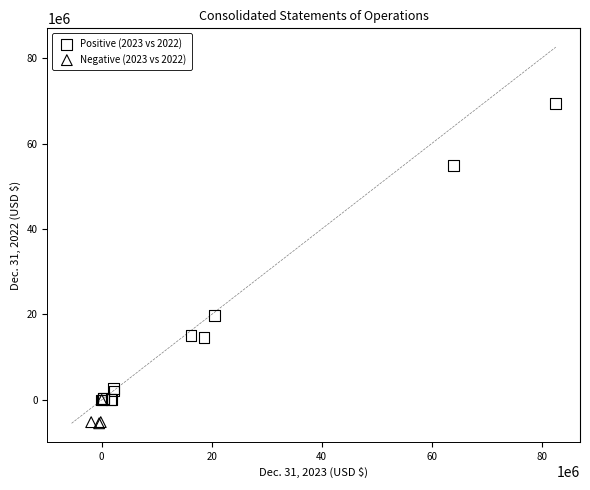

Which series reaches the maximum Y coordinate?

Positive (2023 vs 2022)